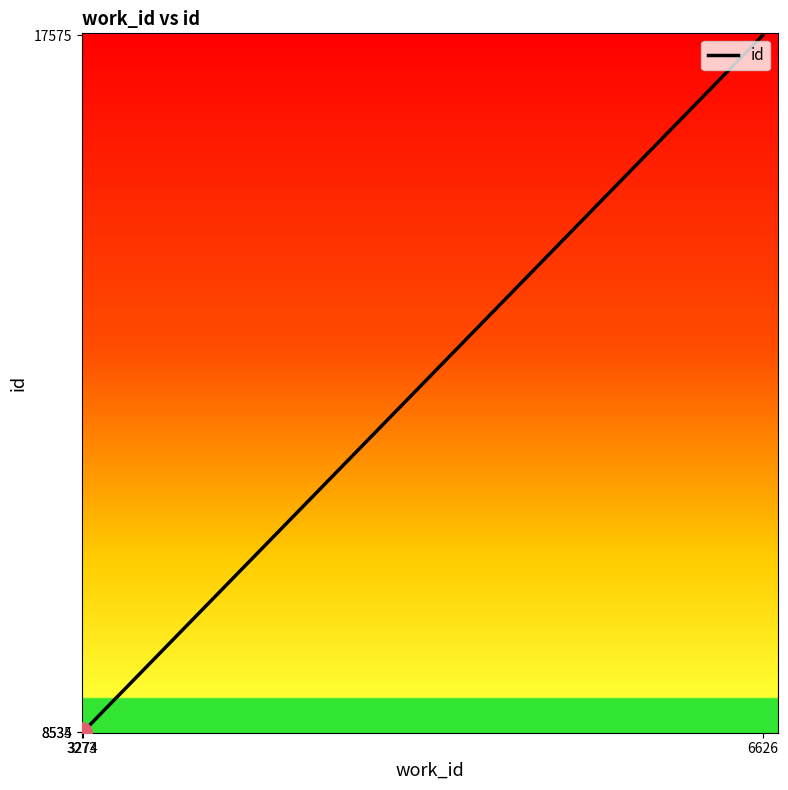

Which has a higher value, 3273 or 6626?

6626